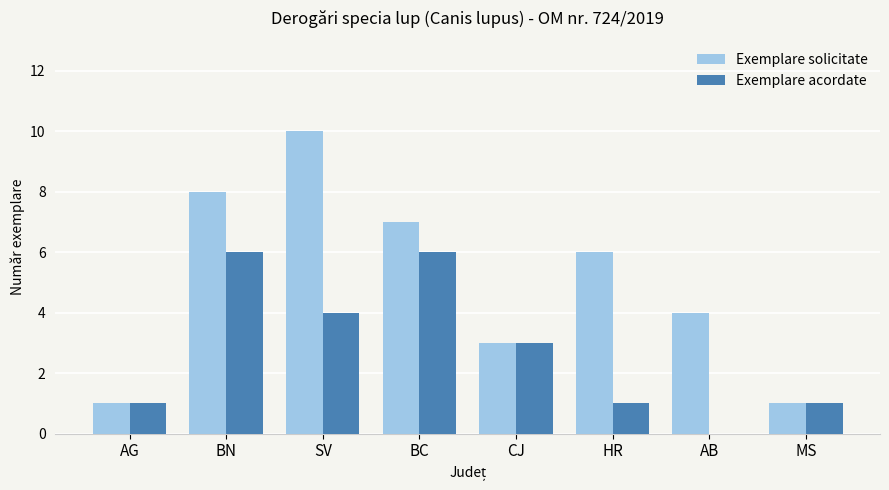

Which series has the largest total across all categories?

Exemplare solicitate